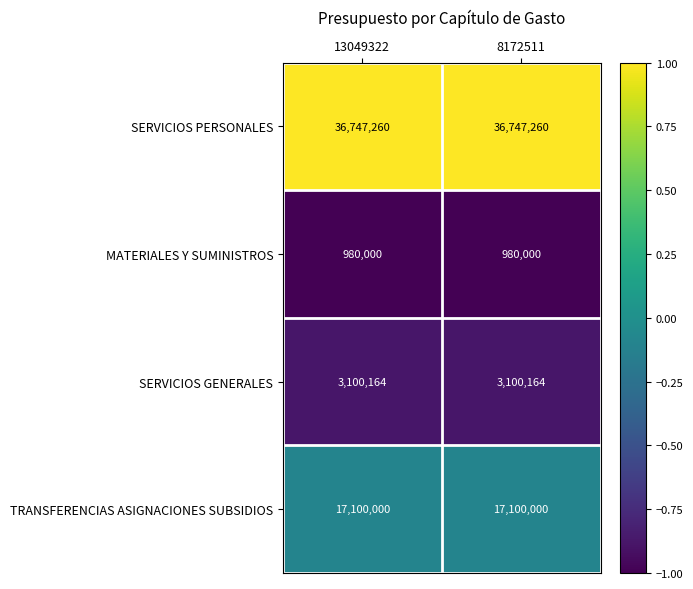

What is the highest value of the SERVICIOS PERSONALES series?

36747260